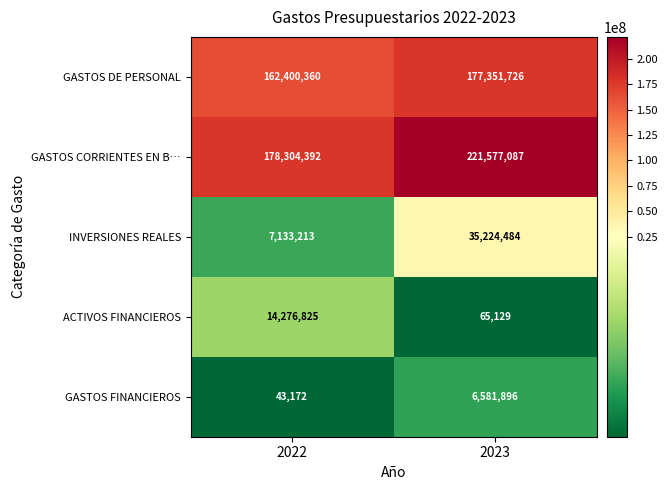

What is the difference between the highest and lowest values at 2023?

221511958